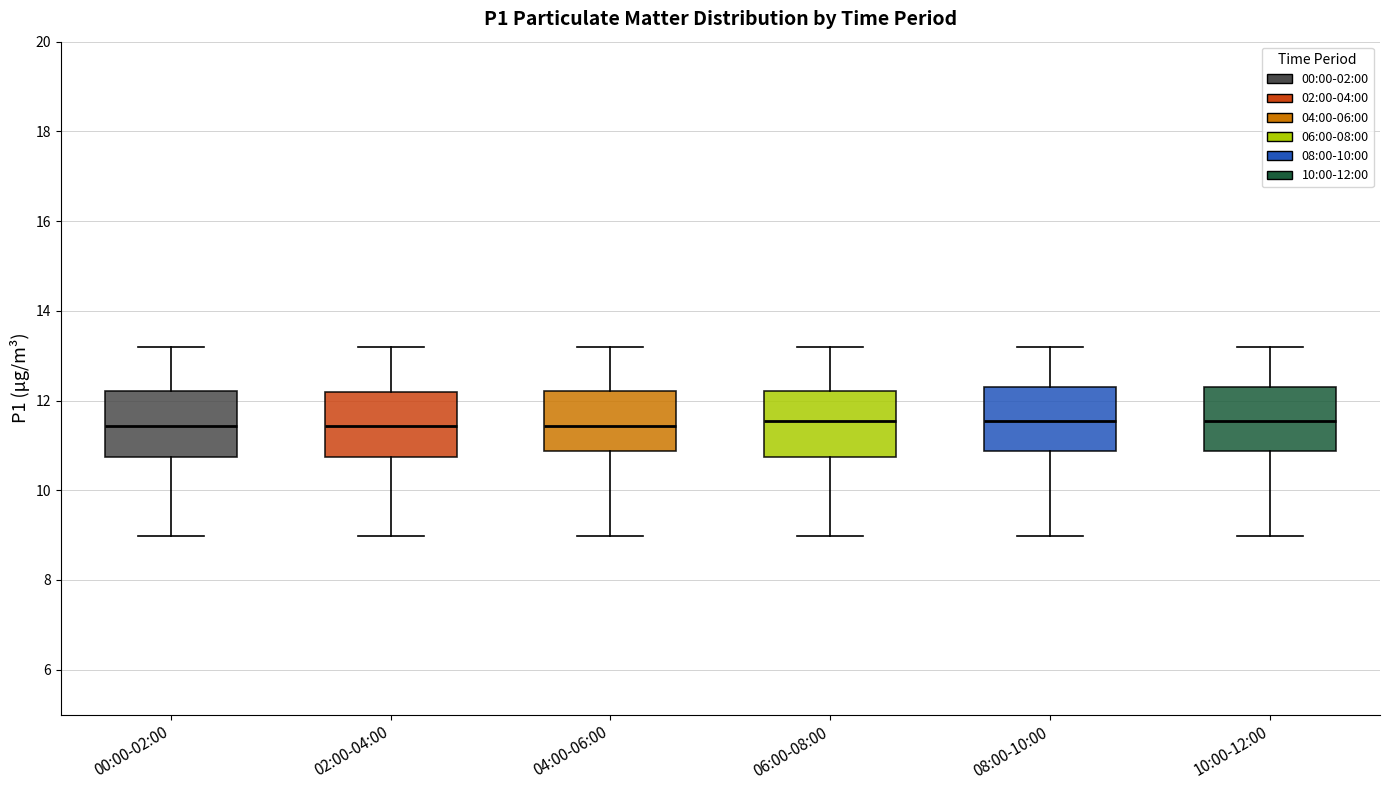

Reading left to right, transcribe this box plot: for each box, give where its median line is, the range the box spans, and where its two whiskers end, as read against the y-axis. The values are not printed on the chart, so give them approximately, as read against the axis.

00:00-02:00: median 11.4, box 10.8 to 12.2, whiskers 9.0 to 13.2
02:00-04:00: median 11.4, box 10.8 to 12.2, whiskers 9.0 to 13.2
04:00-06:00: median 11.4, box 10.8 to 12.2, whiskers 9.0 to 13.2
06:00-08:00: median 11.6, box 10.8 to 12.2, whiskers 9.0 to 13.2
08:00-10:00: median 11.6, box 10.8 to 12.2, whiskers 9.0 to 13.2
10:00-12:00: median 11.6, box 10.8 to 12.2, whiskers 9.0 to 13.2